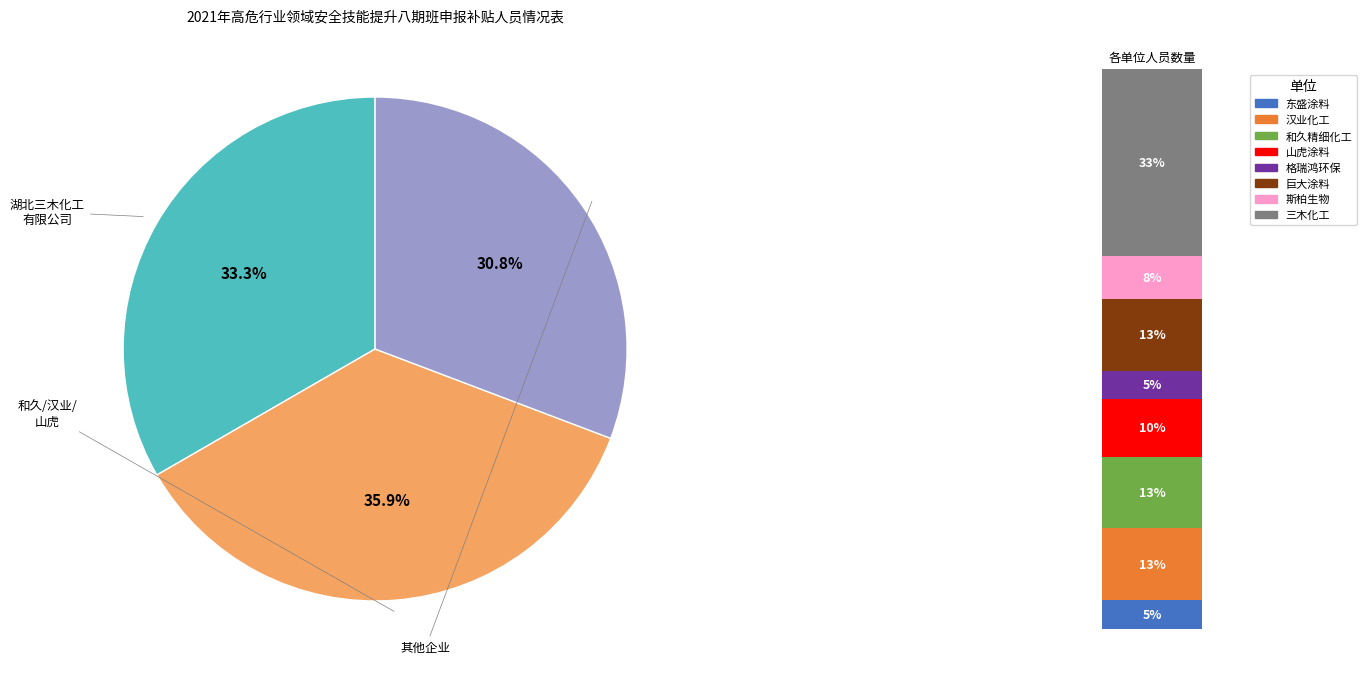

How much of the chart is everything except 湖北巨大涂料有限公司?

87.2%